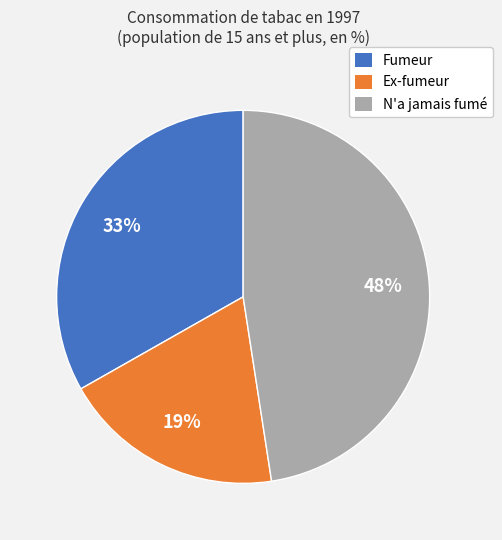

Which slice is the largest?

N'a jamais fumé